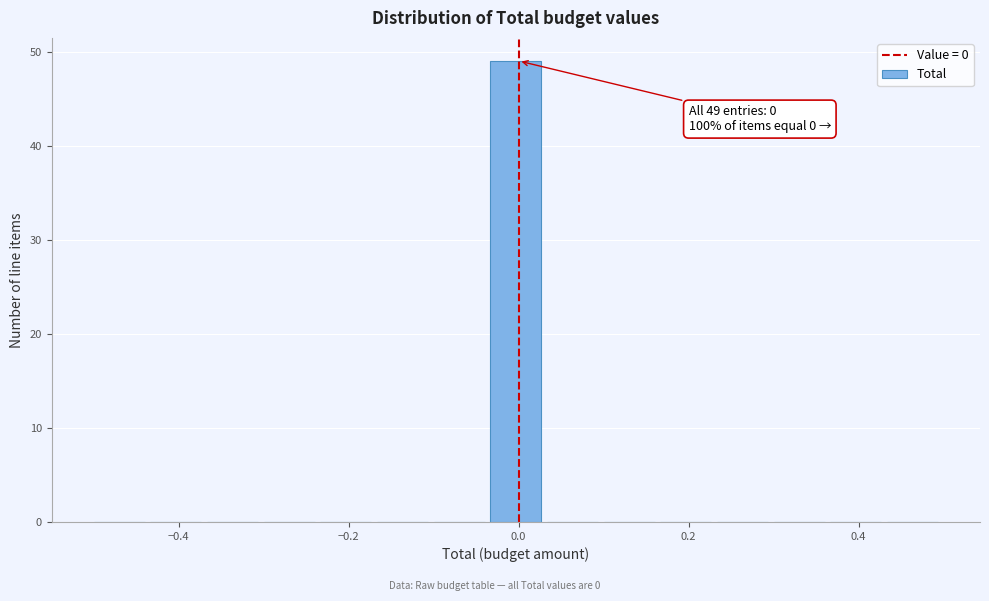

Around what value on the x-axis is the tallest bar? Give the approximate position of its centre, as read against the axis.

0.00